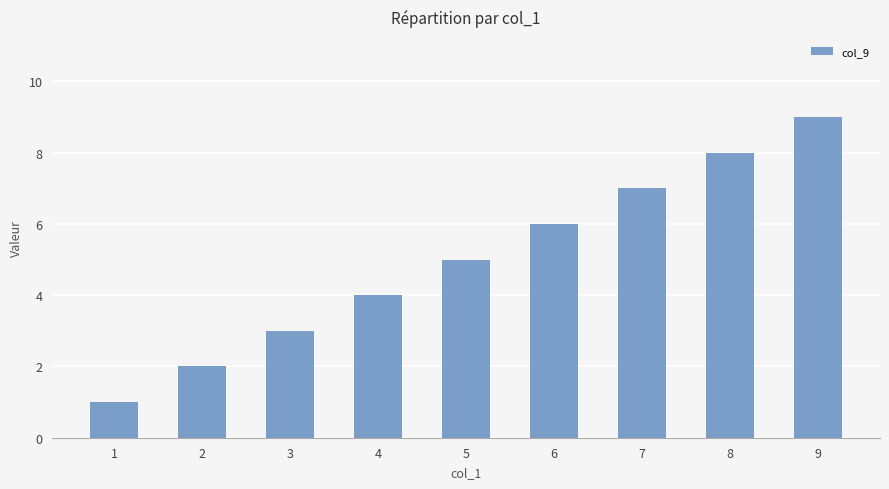

True or false: the data shows 7 at 7.

True